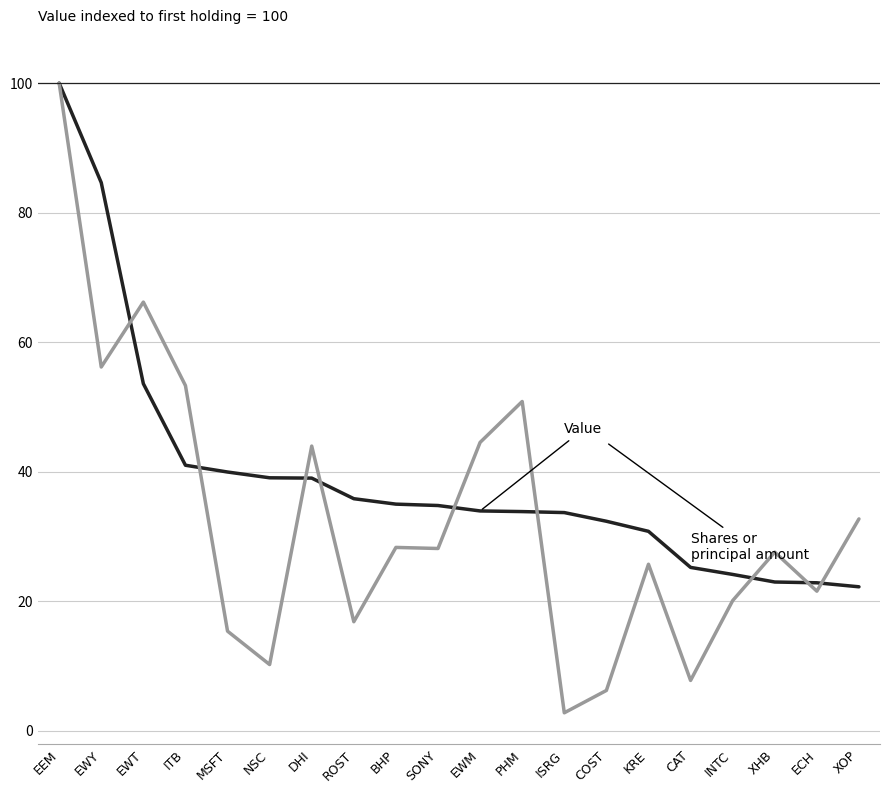

What is the spread (max minus min) of values at EWM?

10.6